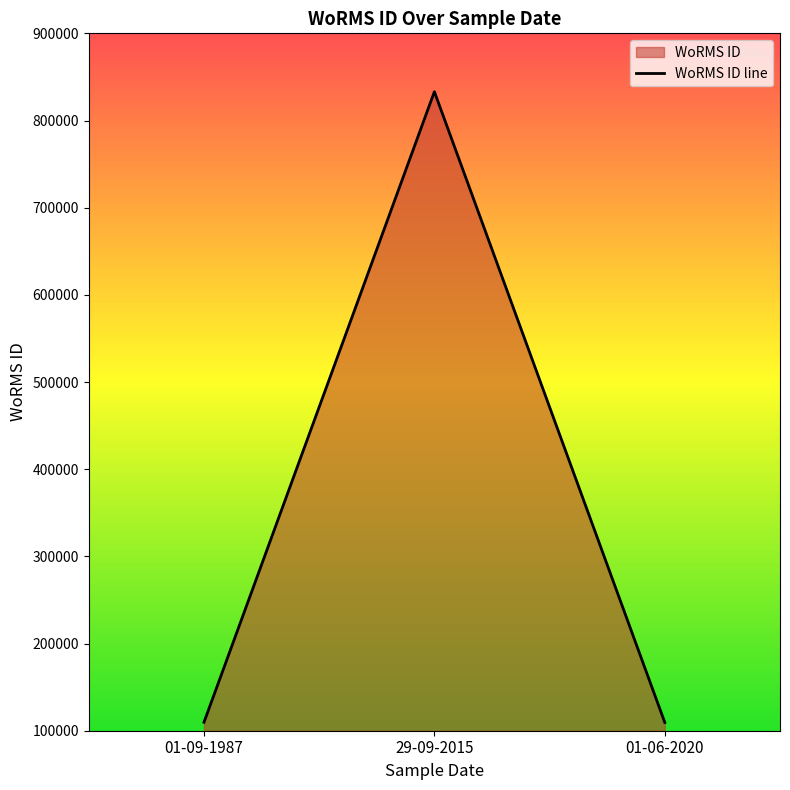

Which label corresponds to the largest value in the chart?

29-09-2015